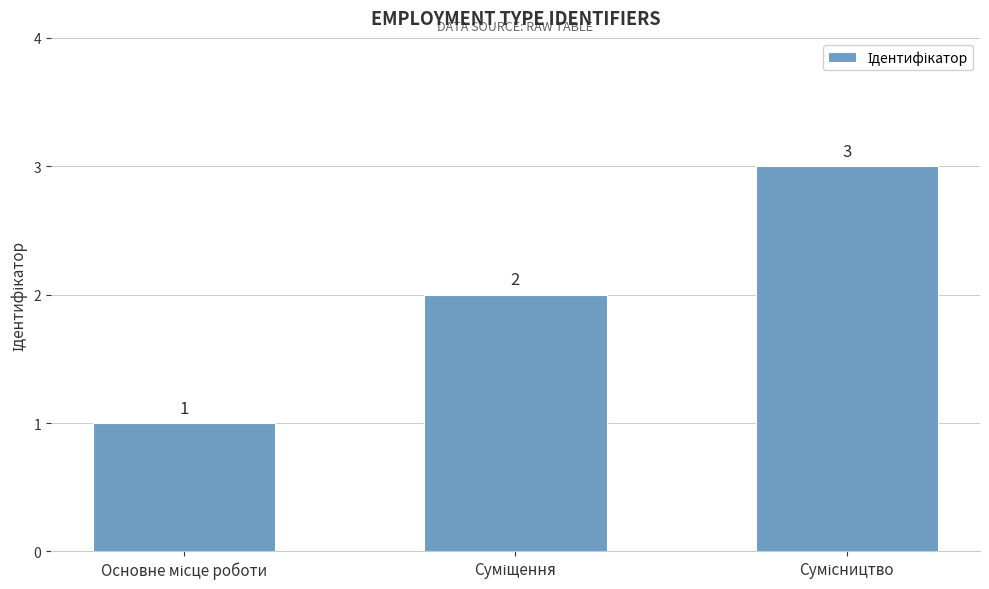

What is the sum of all values?

6